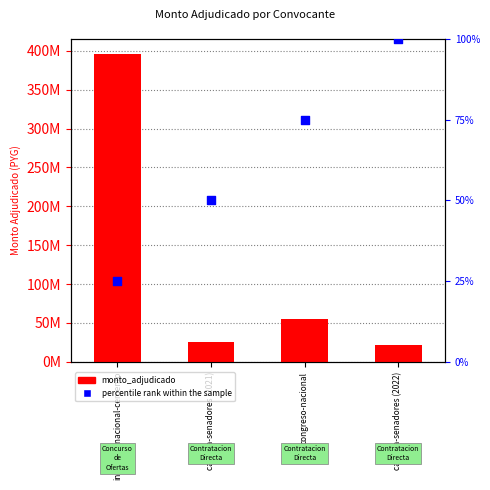

Is the value of monto_adjudicado at camara-senadores (2022) greater than the value of percentile rank within the sample at camara-senadores (2021)?

Yes